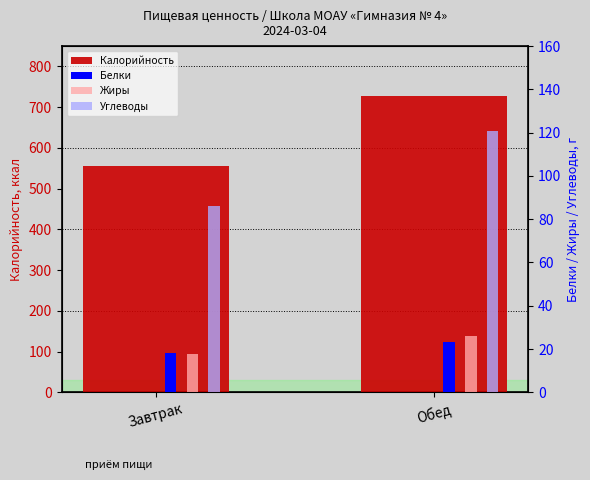

What value does the Жиры series have at Обед?

25.9